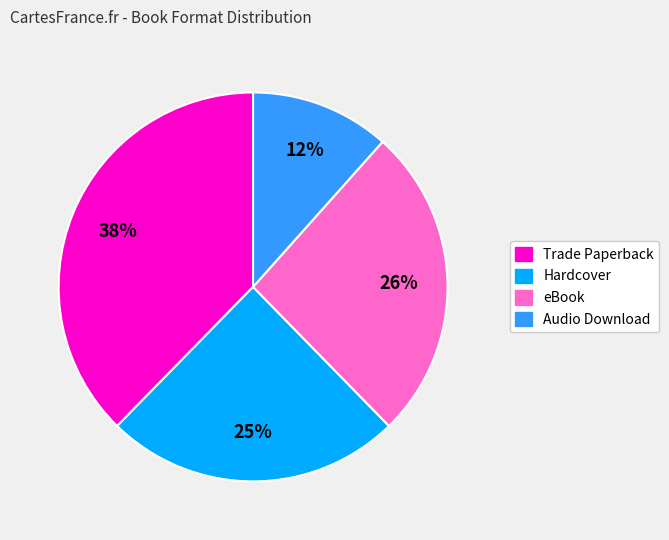

Combined, do Hardcover and Trade Paperback account for over 50%?

Yes